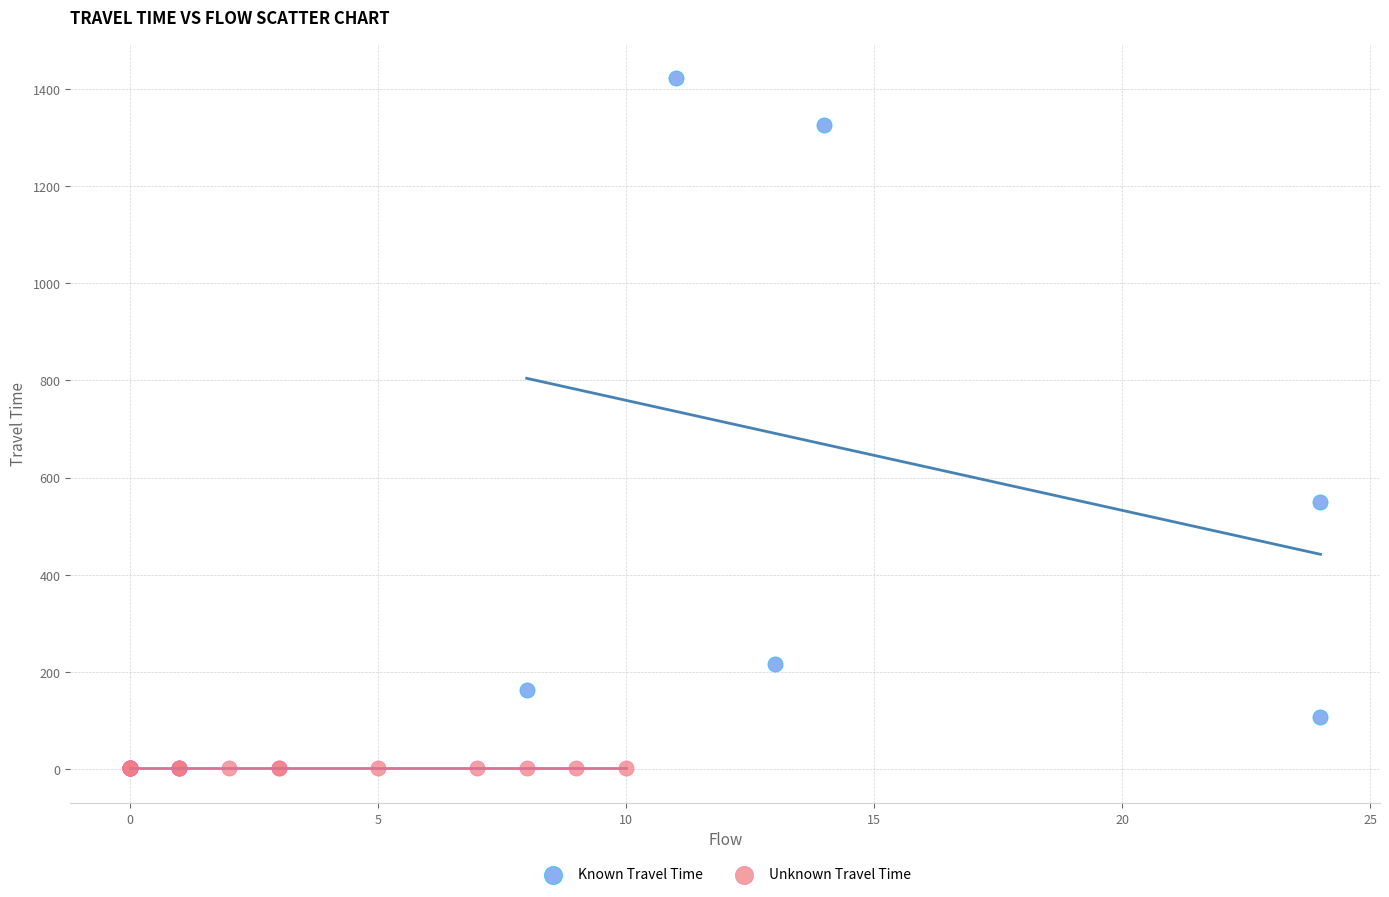

Which series contains the lowest Y value?

Unknown Travel Time